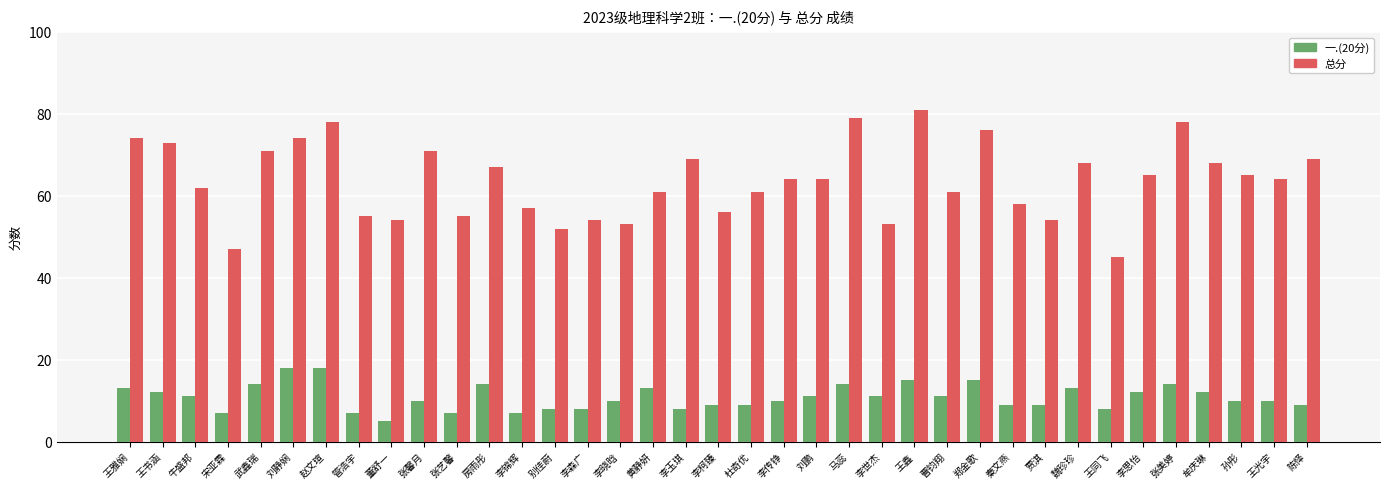

At which label does 总分 reach its peak?

王鑫